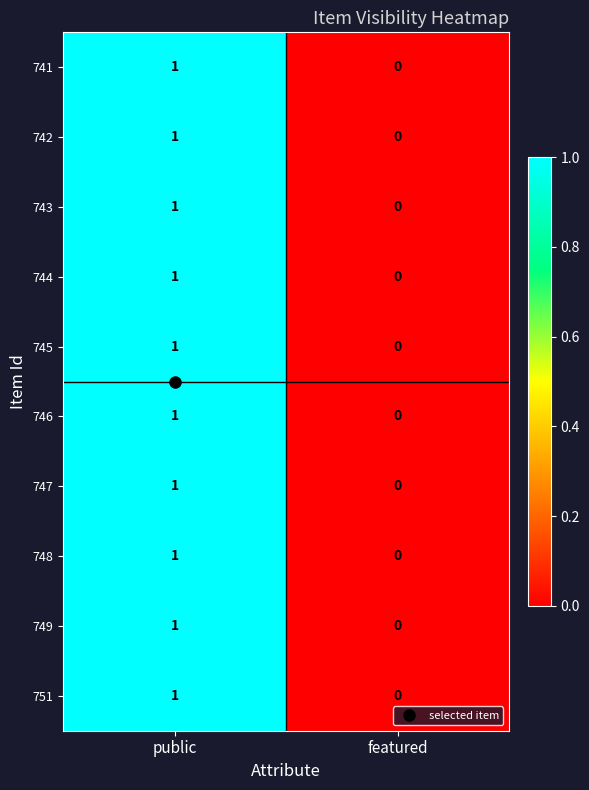

The 748 series shows 1 at featured. True or false?

False